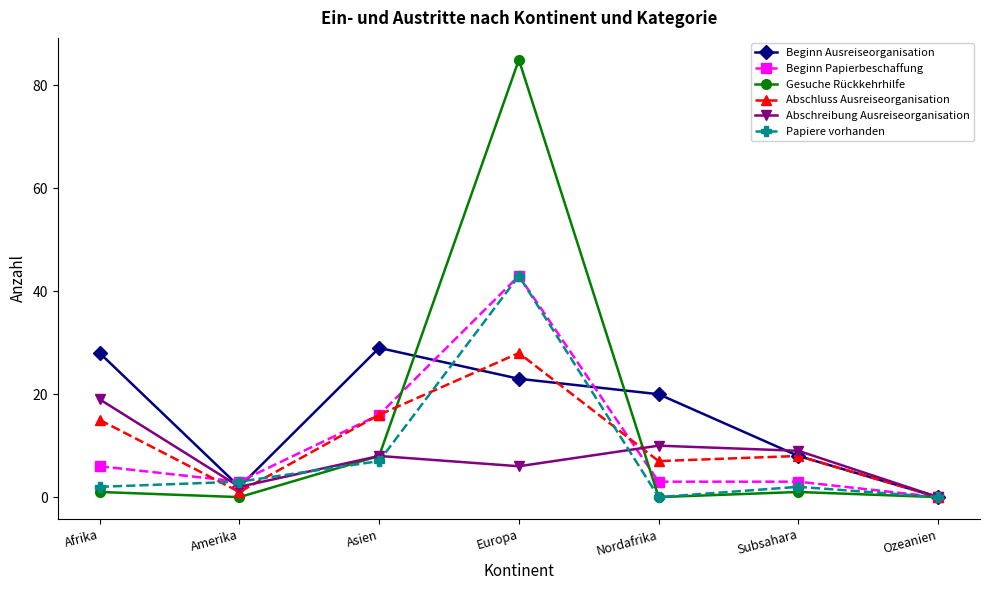

What is the label of the 4th point from the right?

Europa